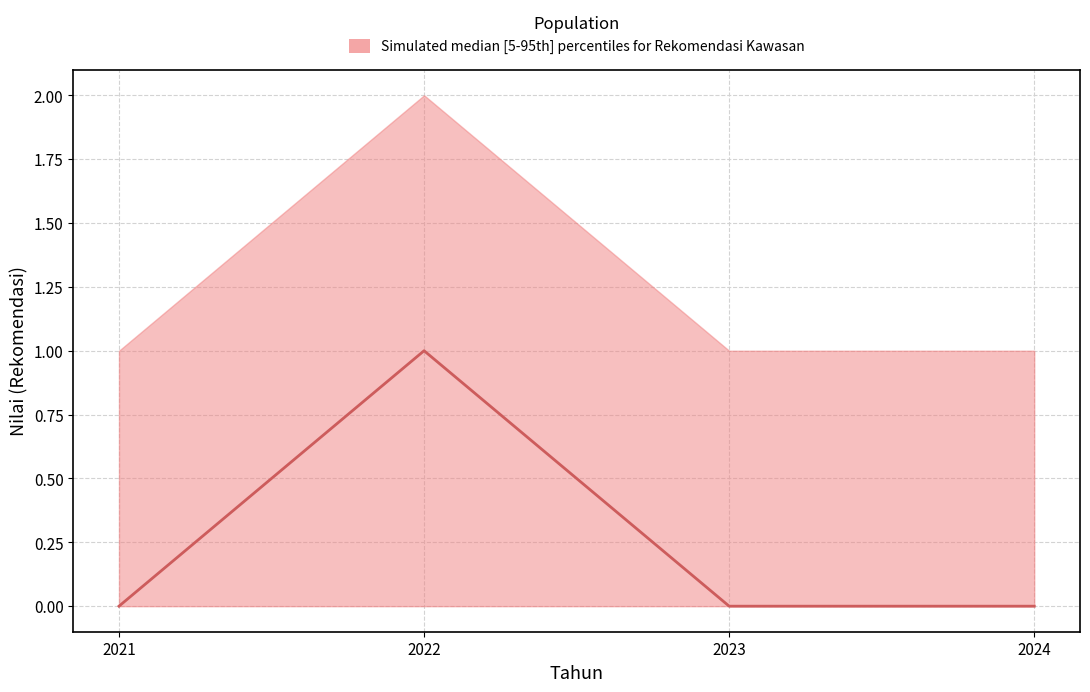

List the labels in order of value, smallest first.

2021, 2023, 2024, 2022